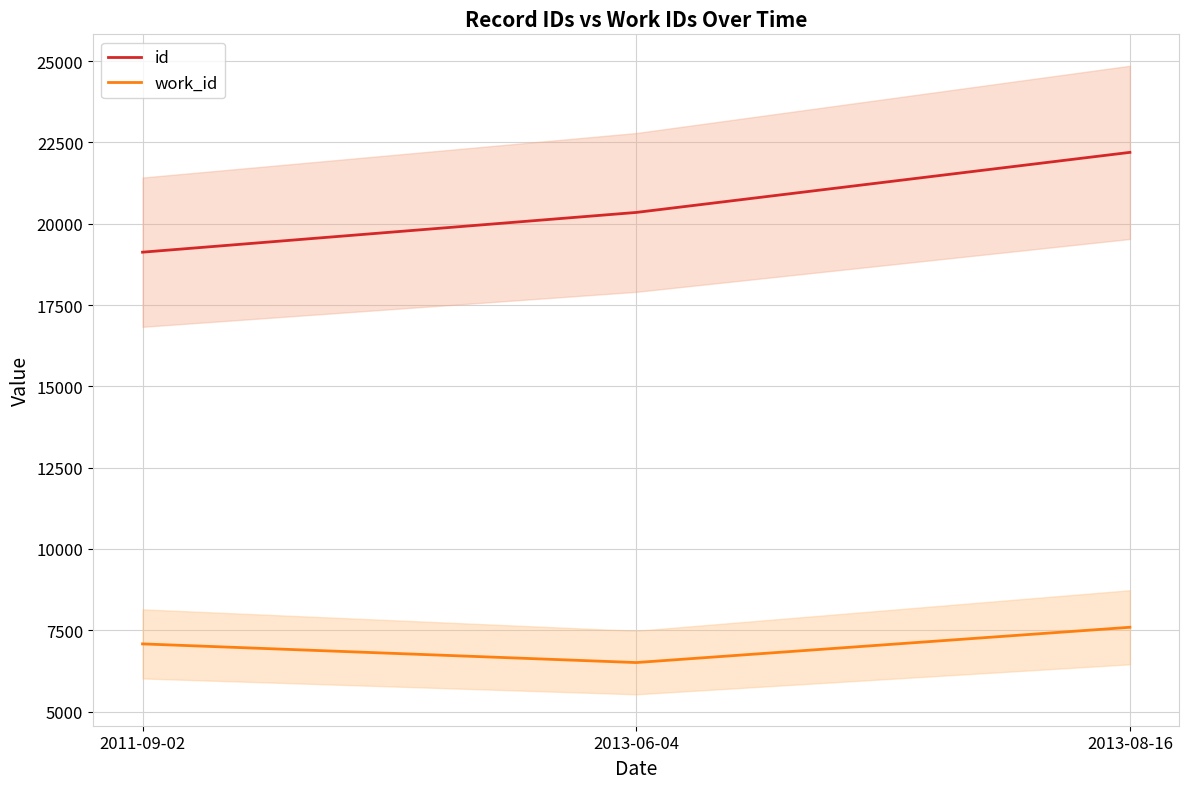

Which series has the widest spread of values?

id